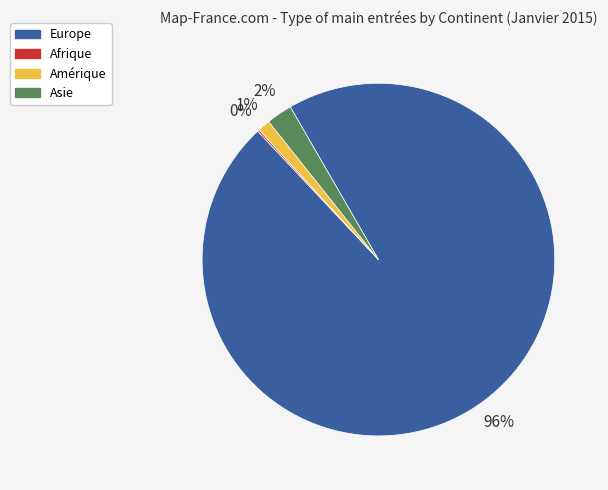

To the nearest percent, what is the average slice percentage?

25%